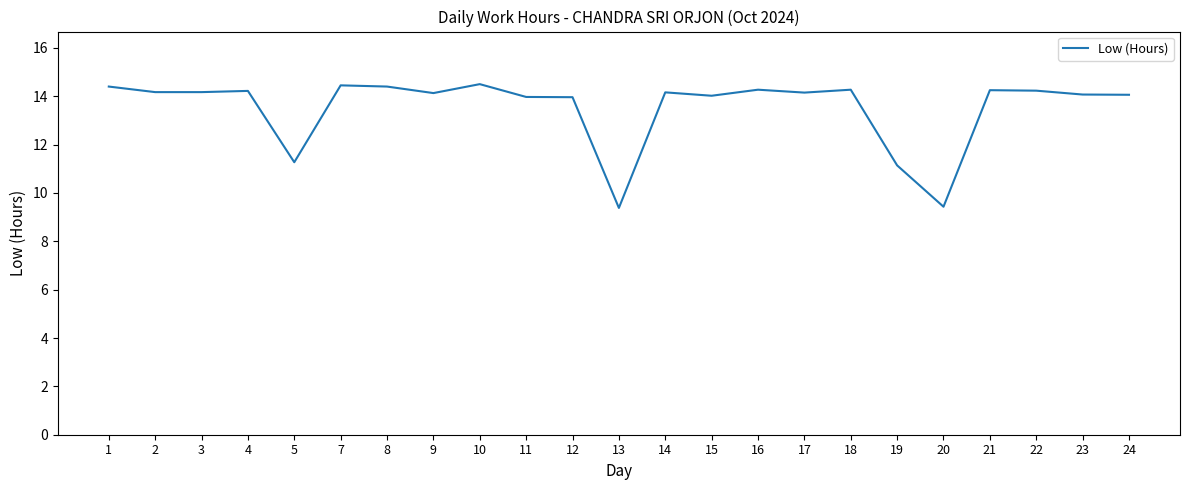

The chart shows a value of 19.8 at 3. True or false?

False